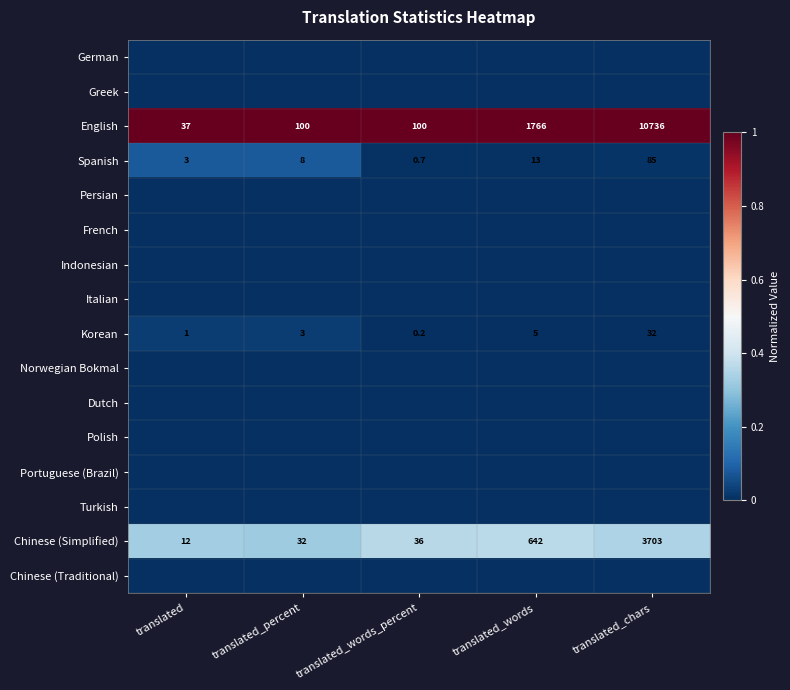

What is the difference between the highest and lowest values at translated?

1.0